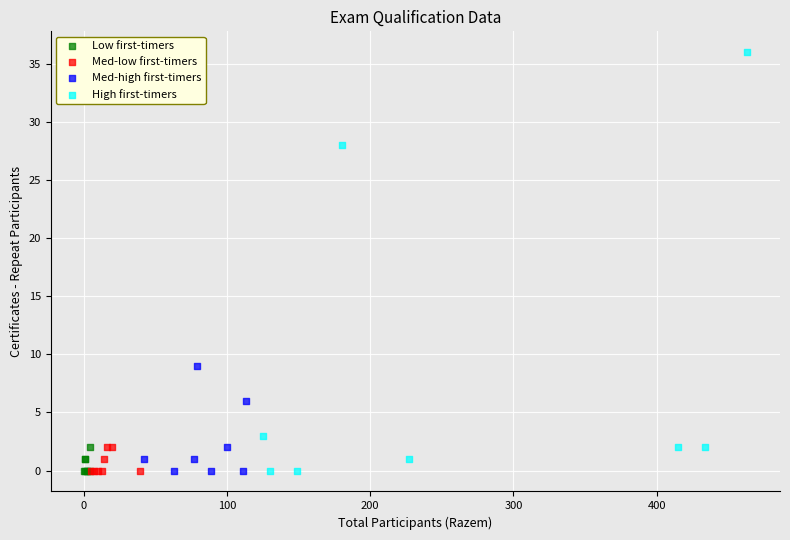

Which series has the largest Y range (max minus min)?

High first-timers